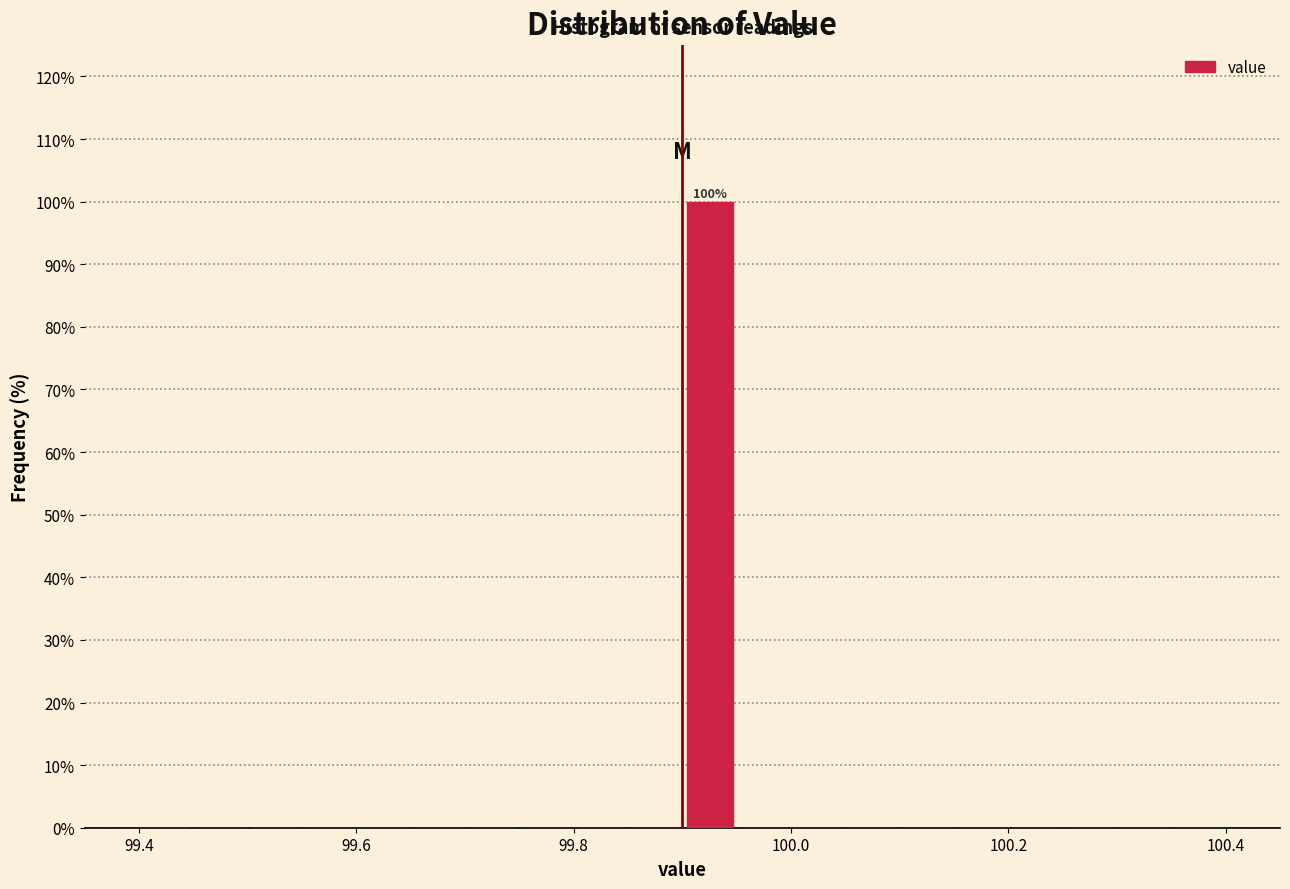

Around what value on the x-axis is the tallest bar? Give the approximate position of its centre, as read against the axis.

99.92